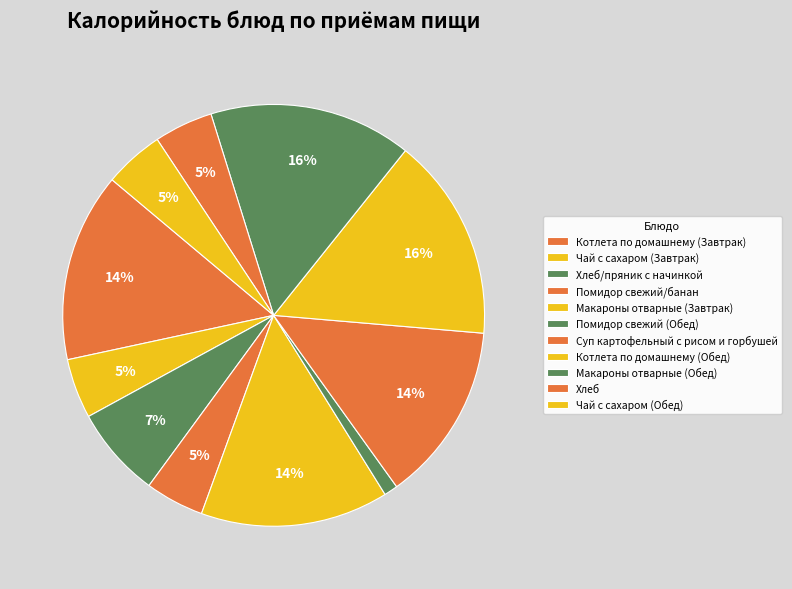

How many slices are in this pie chart?

11